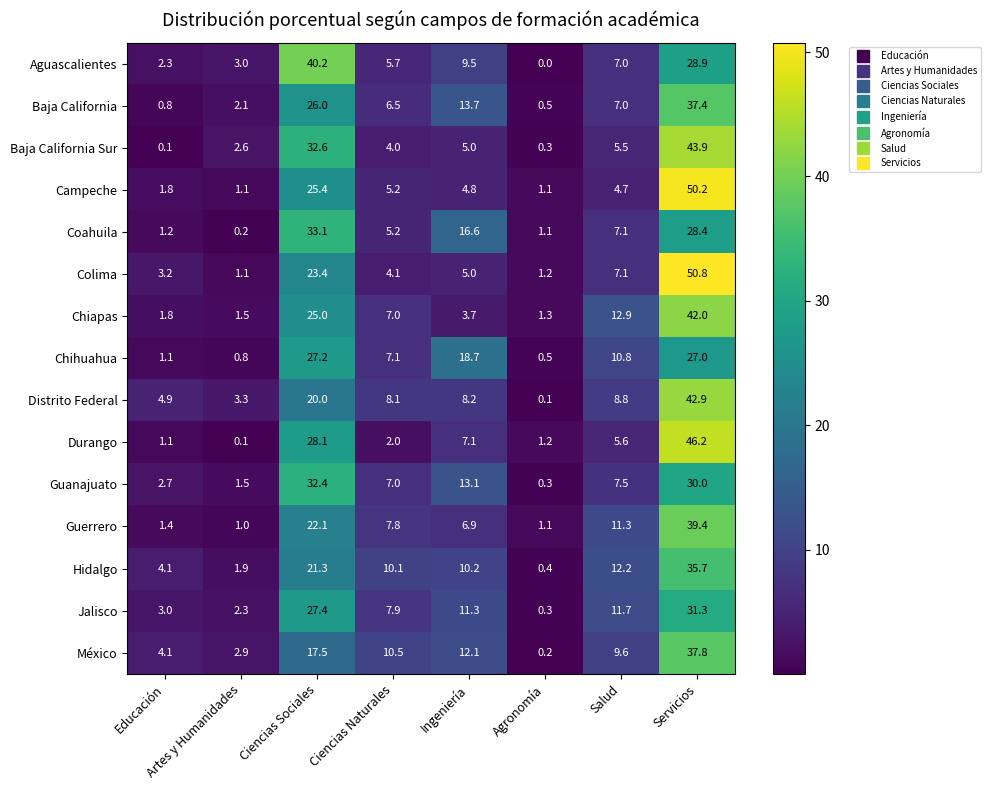

How many values in the Hidalgo series exceed 10?

5